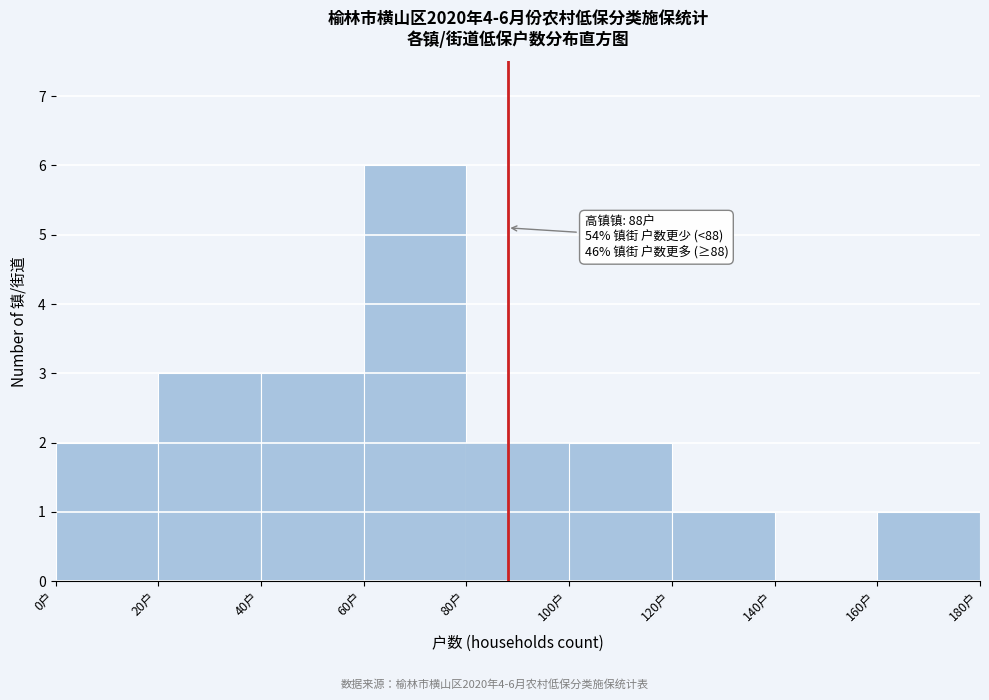

Over which range of the x-axis is the bar tallest?

60 to 80